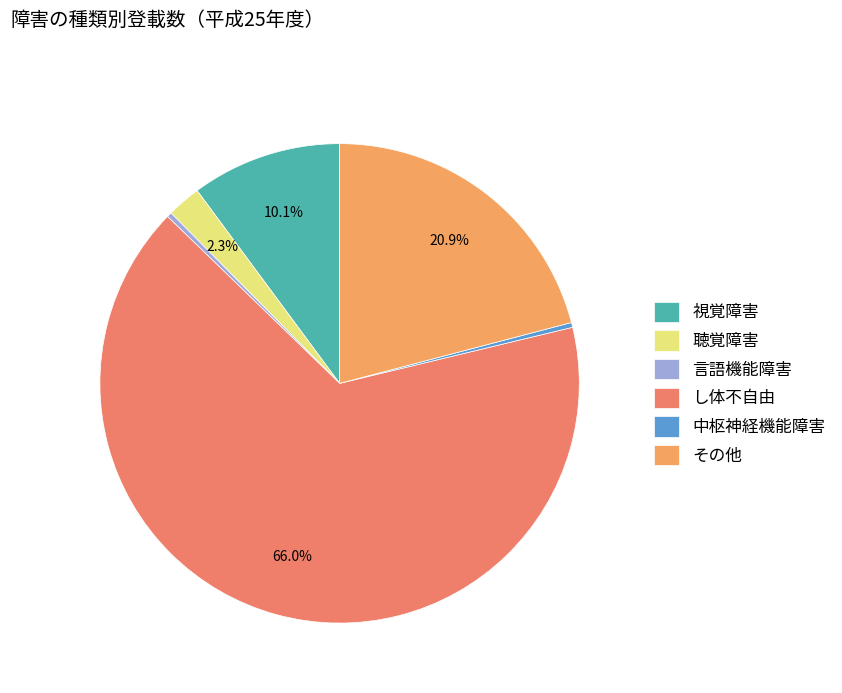

Between 中枢神経機能障害 and し体不自由, which is larger?

し体不自由